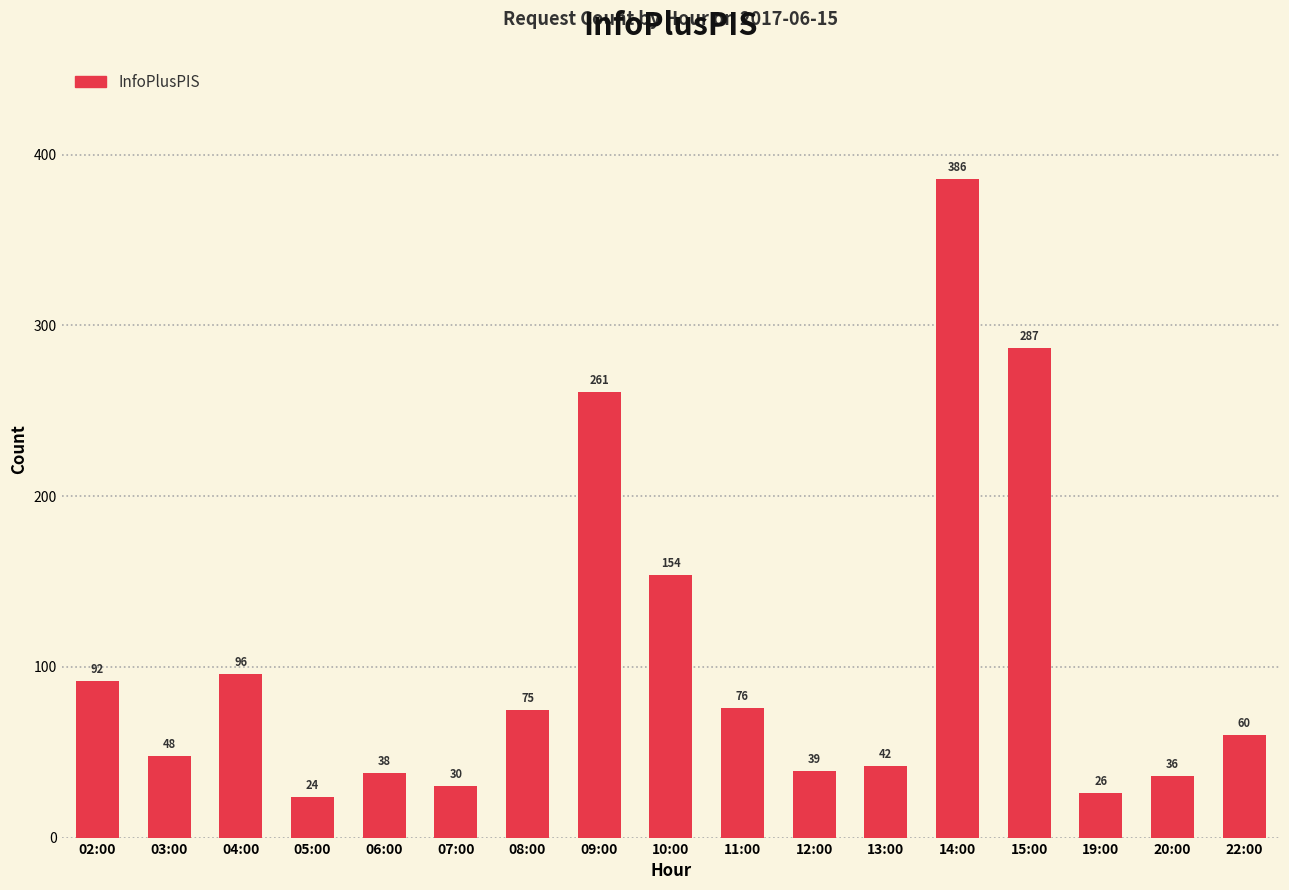

What is the minimum value shown in the chart?

24